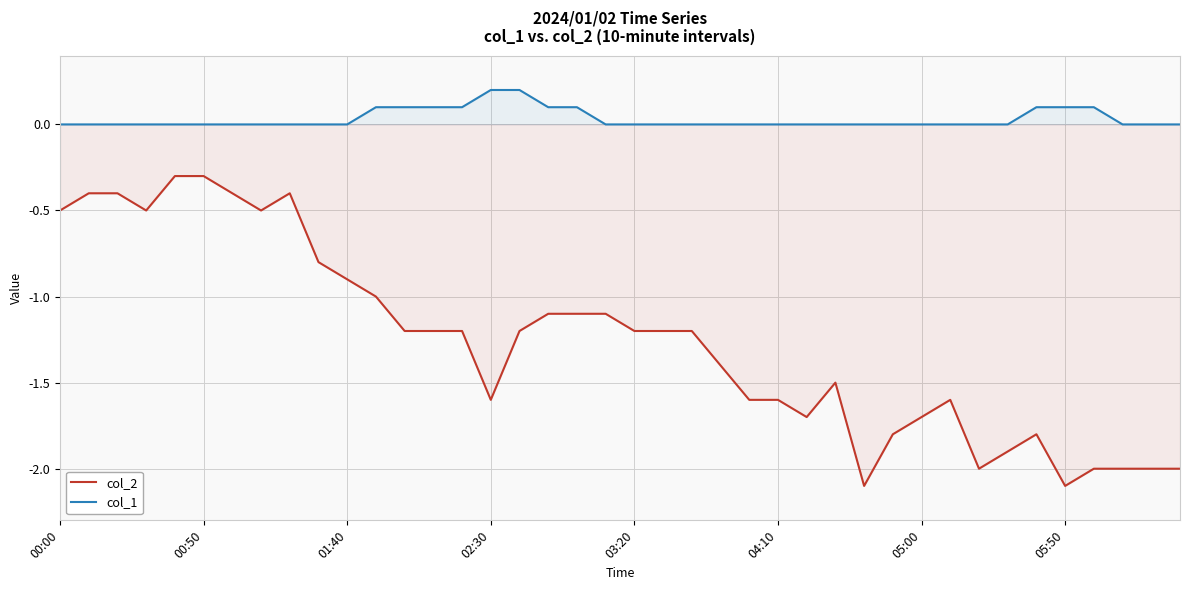

At which category does col_2 reach its first local peak?

8